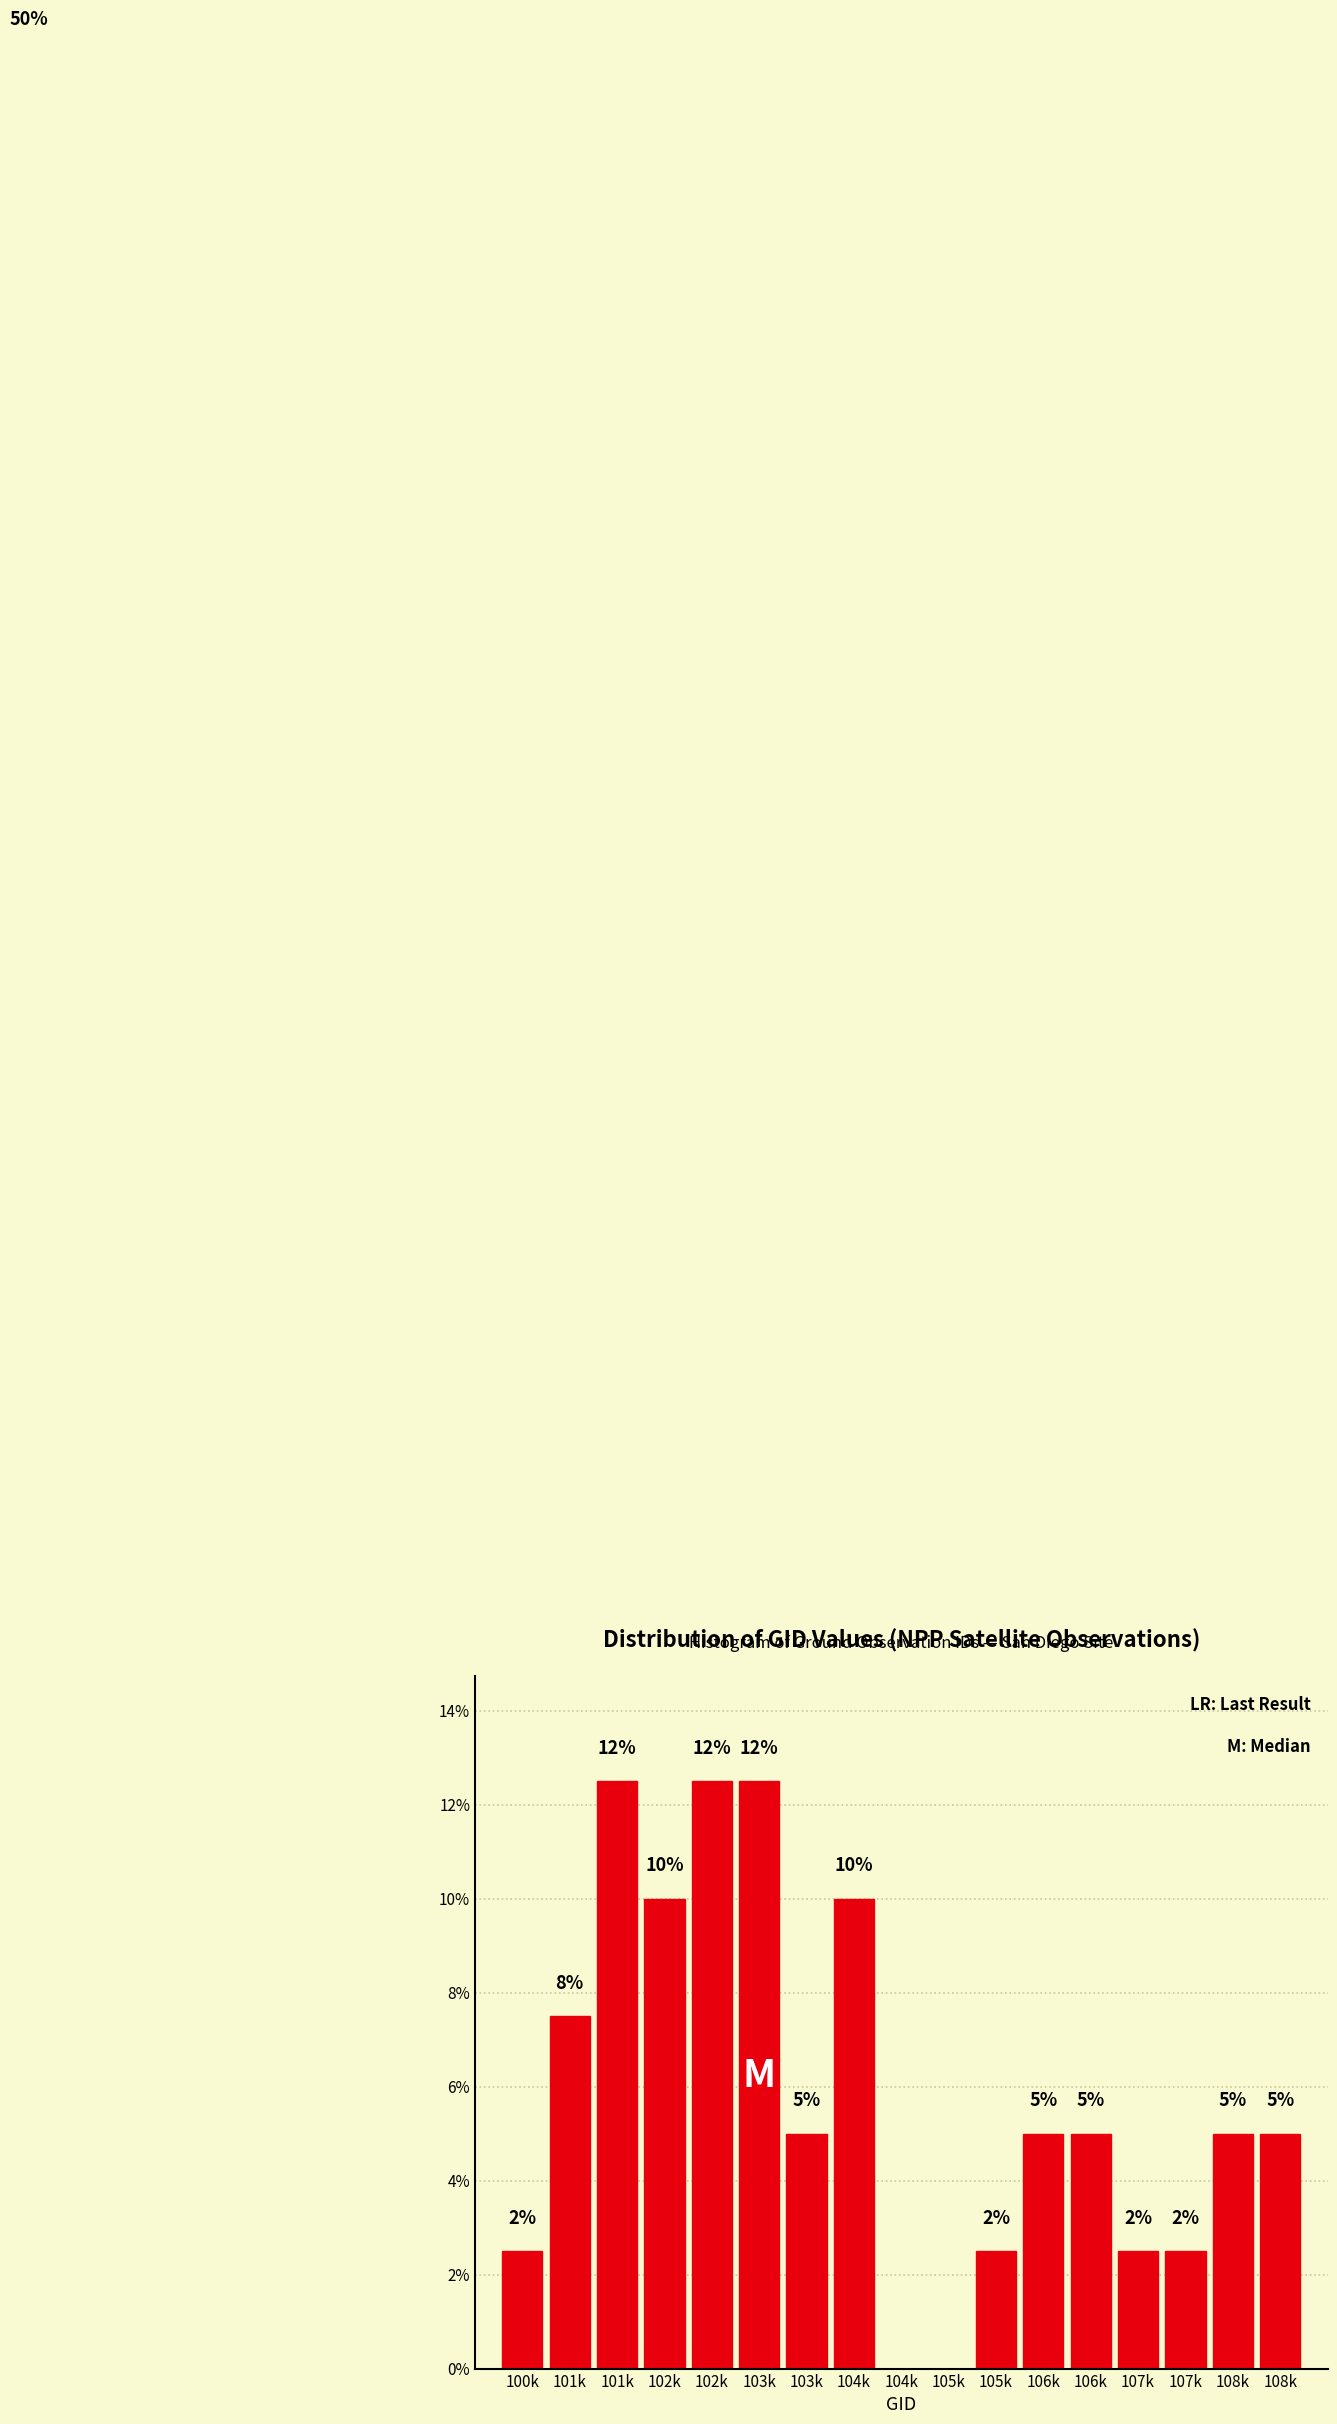

Are the bars horizontal?

No